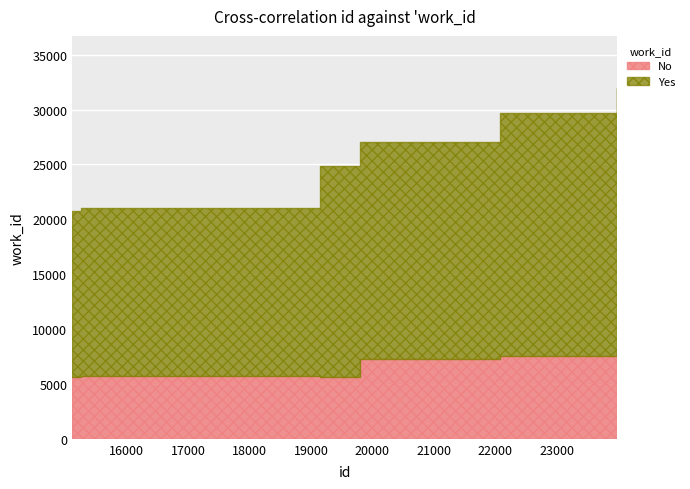

Which series has the widest spread of values?

Yes